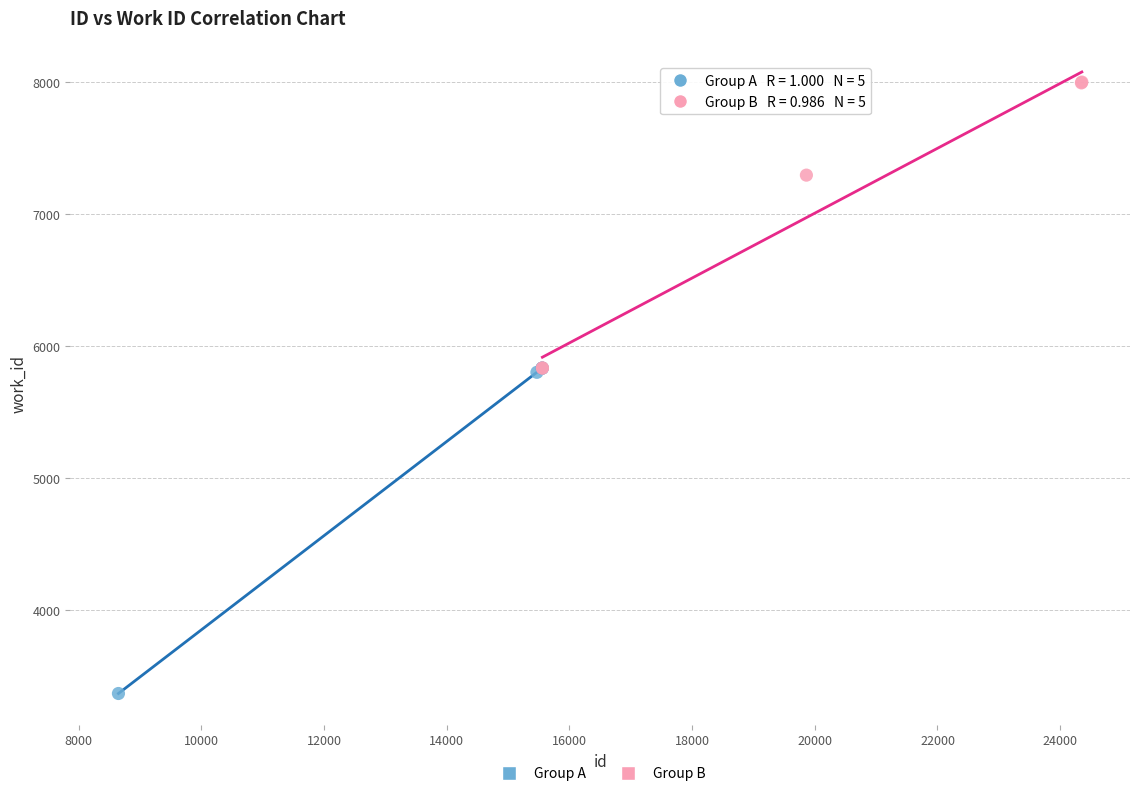

Which series reaches the maximum Y coordinate?

Group B